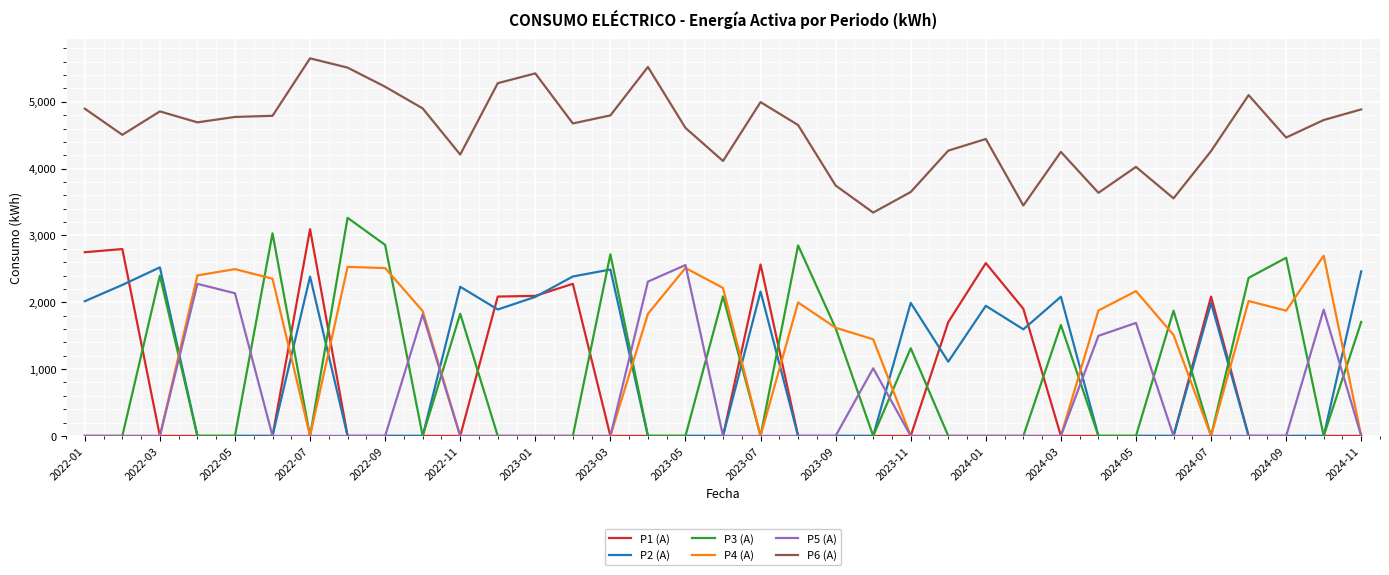

Which series has the largest total across all categories?

P6 (A)